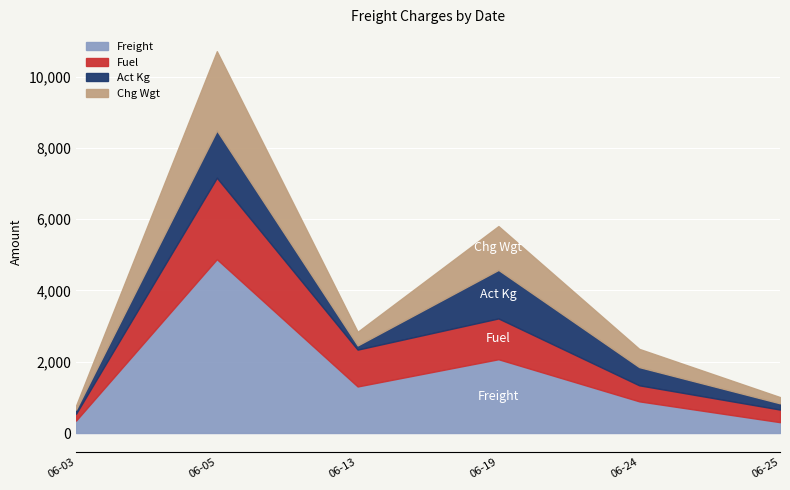

At which label is Freight closest to 2591?

06-19